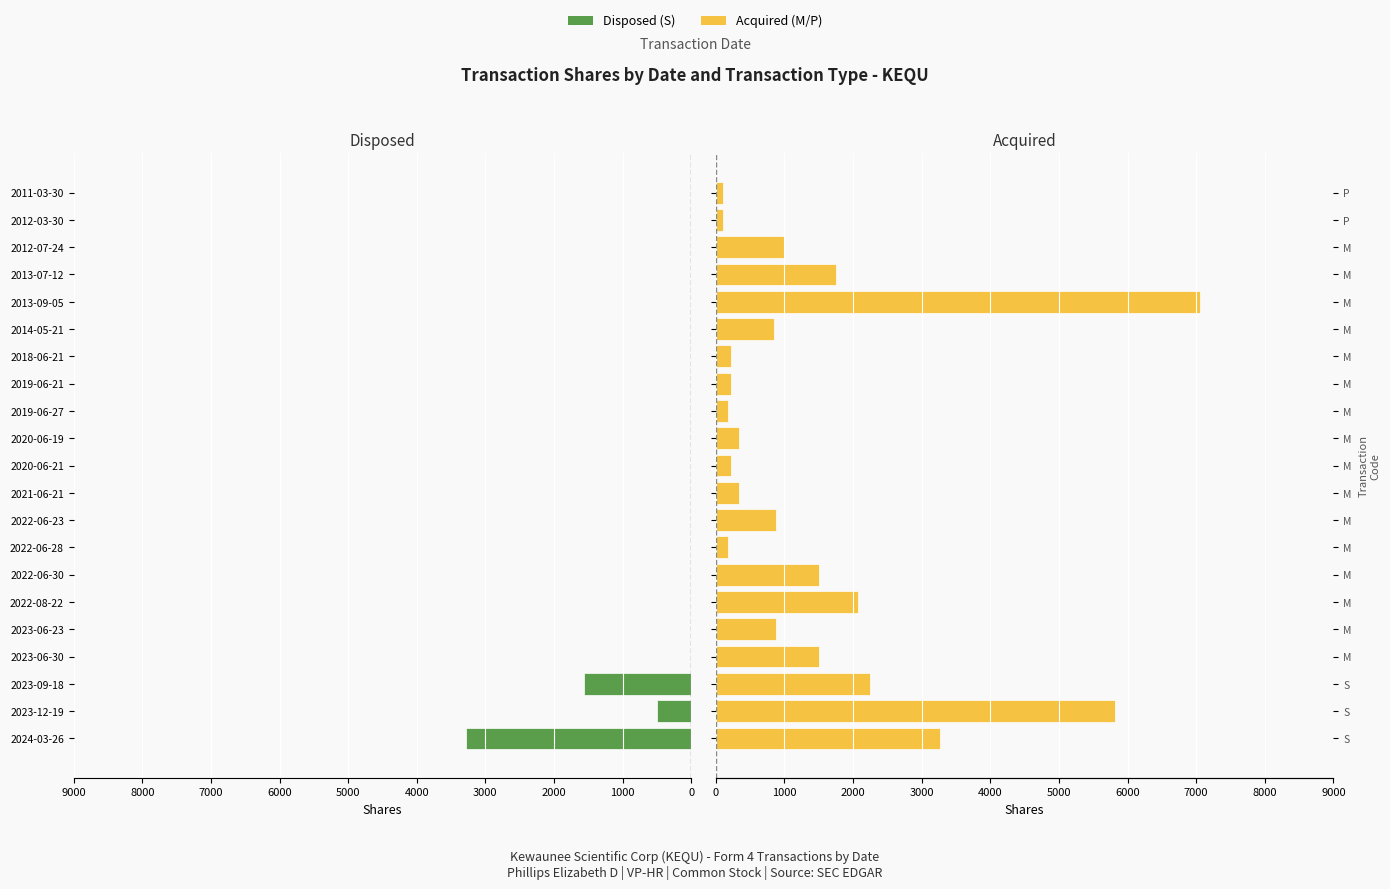

Are the bars grouped side by side (vs. stacked)?

Yes